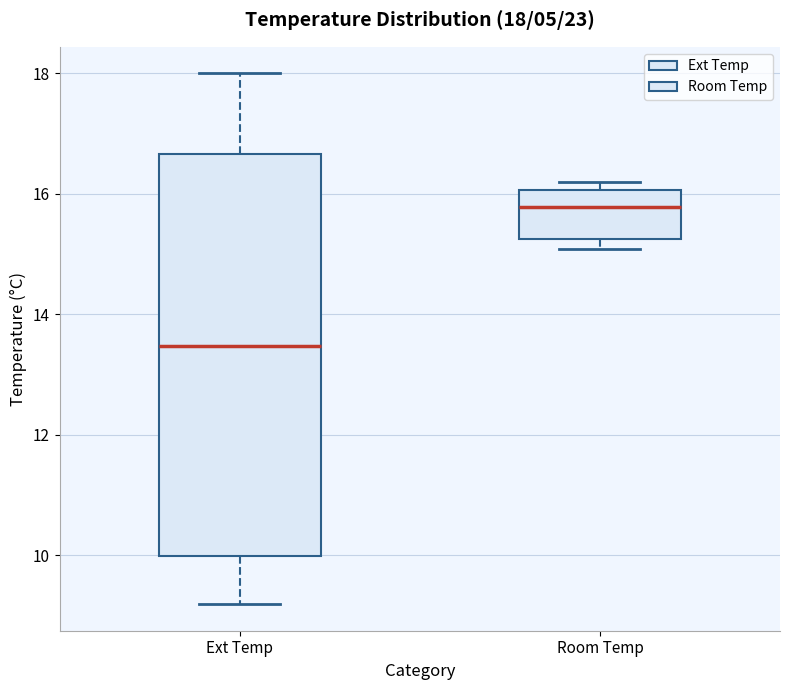

Which box is the tallest, from its lower edge to its upper edge?

Ext Temp